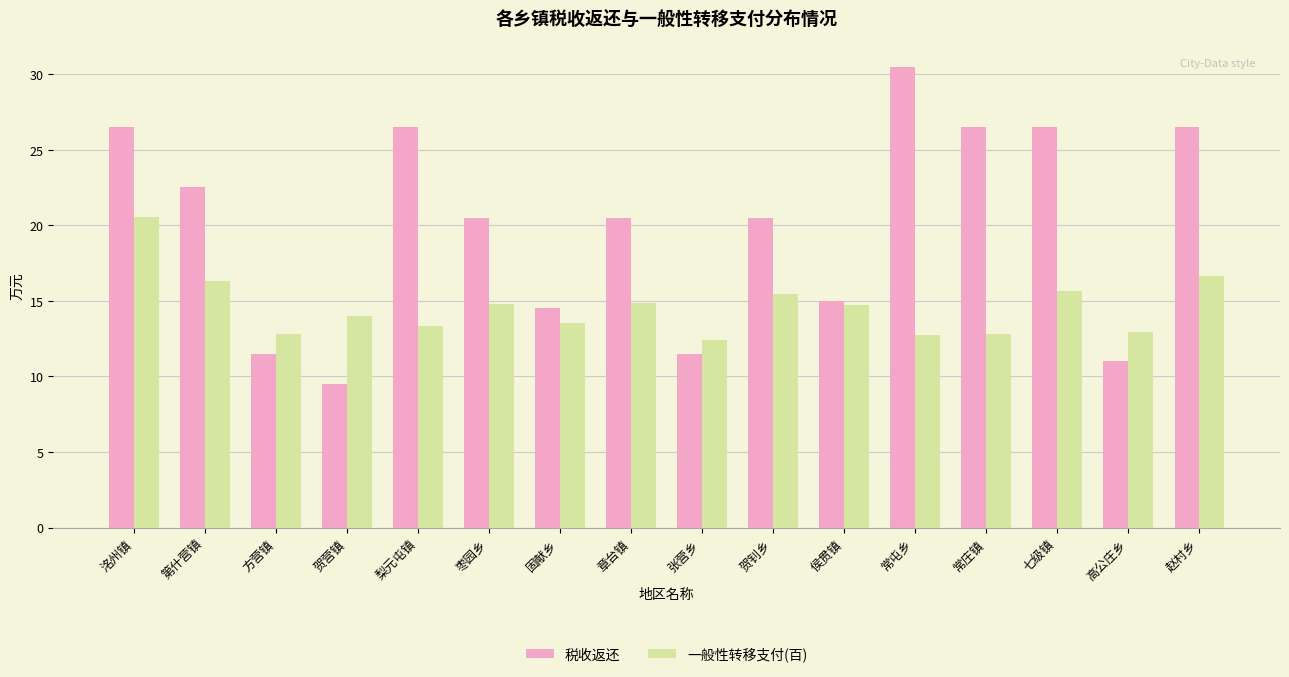

What is the total value across all series at 赵村乡?

43.1